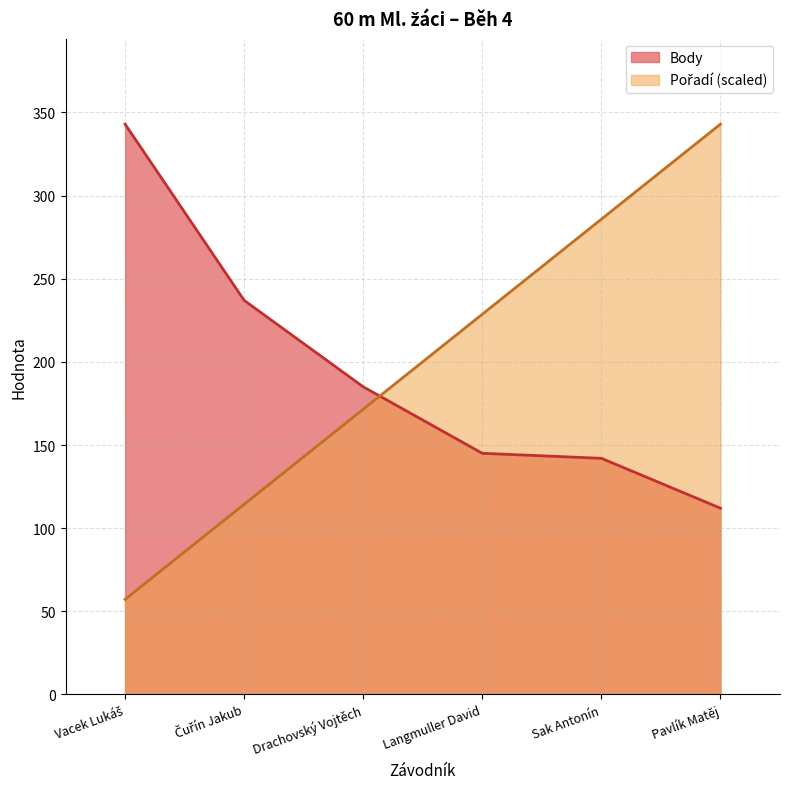

List the series in order of their peak value, highest first.

Pořadí, Body